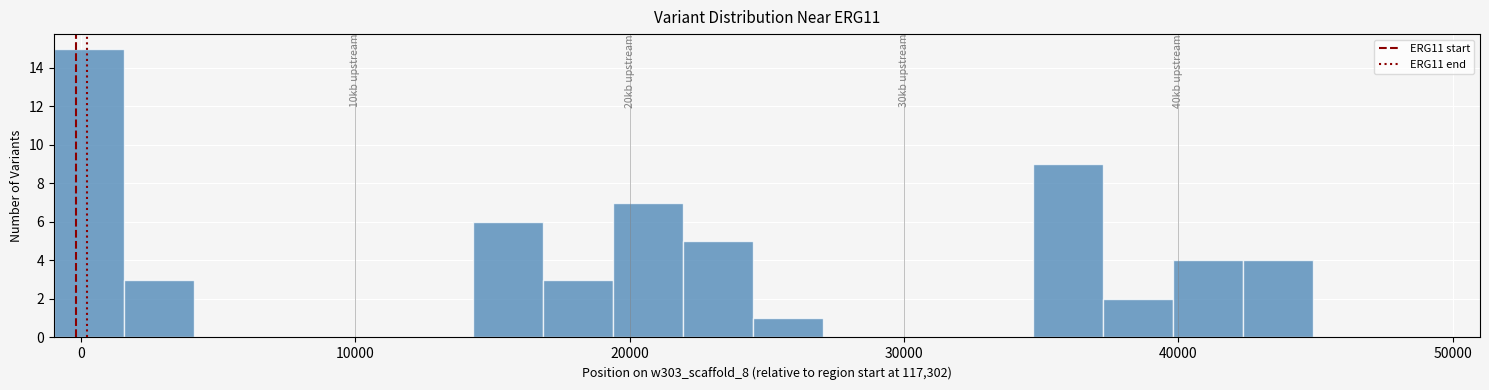

Around what value on the x-axis is the tallest bar? Give the approximate position of its centre, as read against the axis.

0